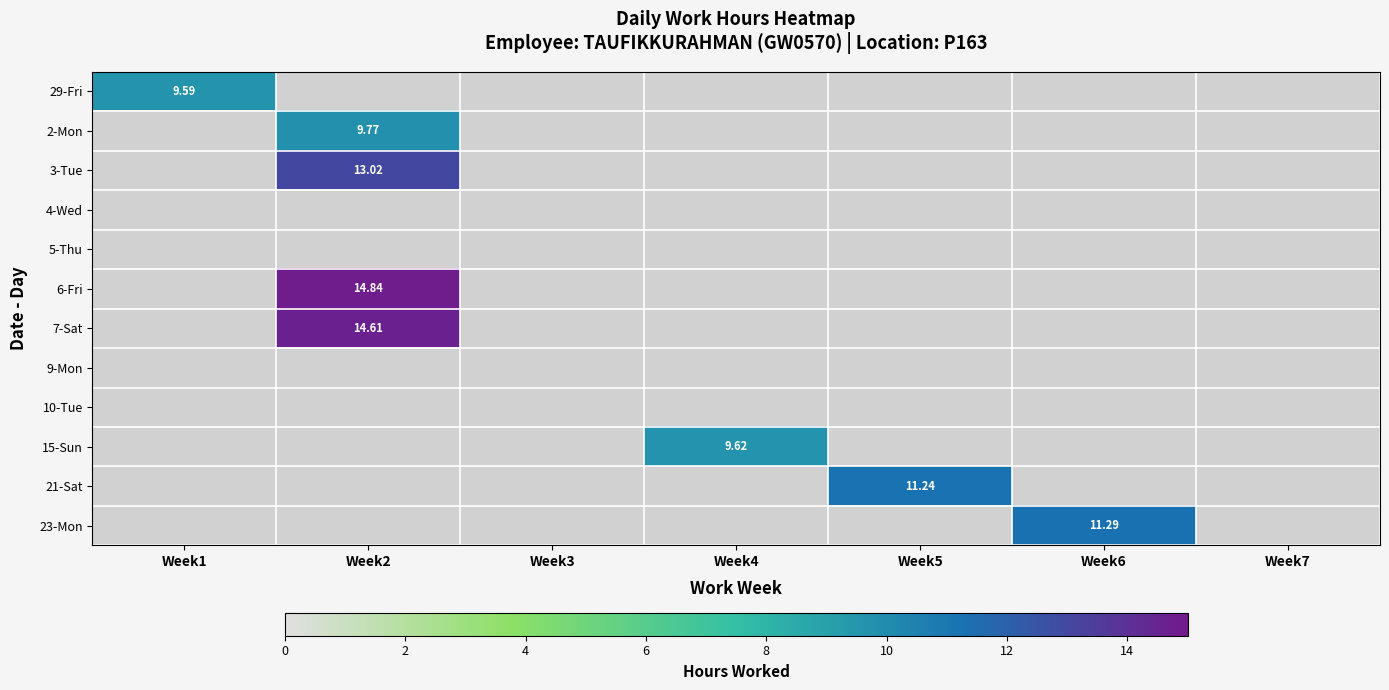

Between Week1 and Week5, which is larger?

Week5